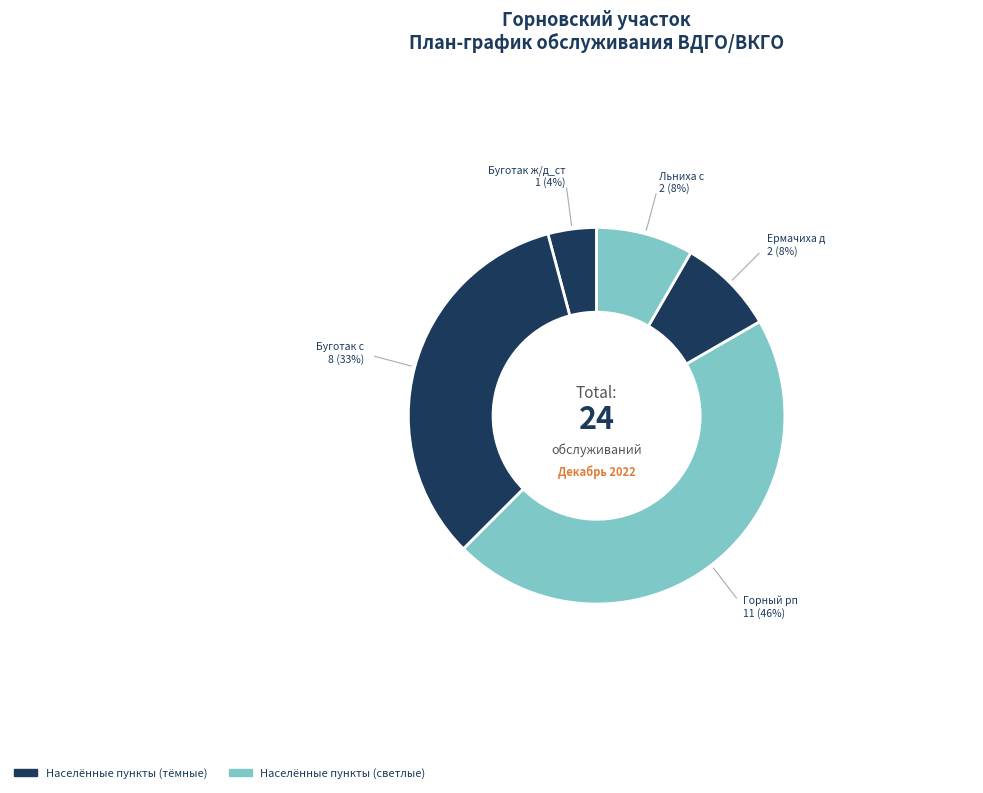

What is the largest slice in the pie chart?

Горный рп